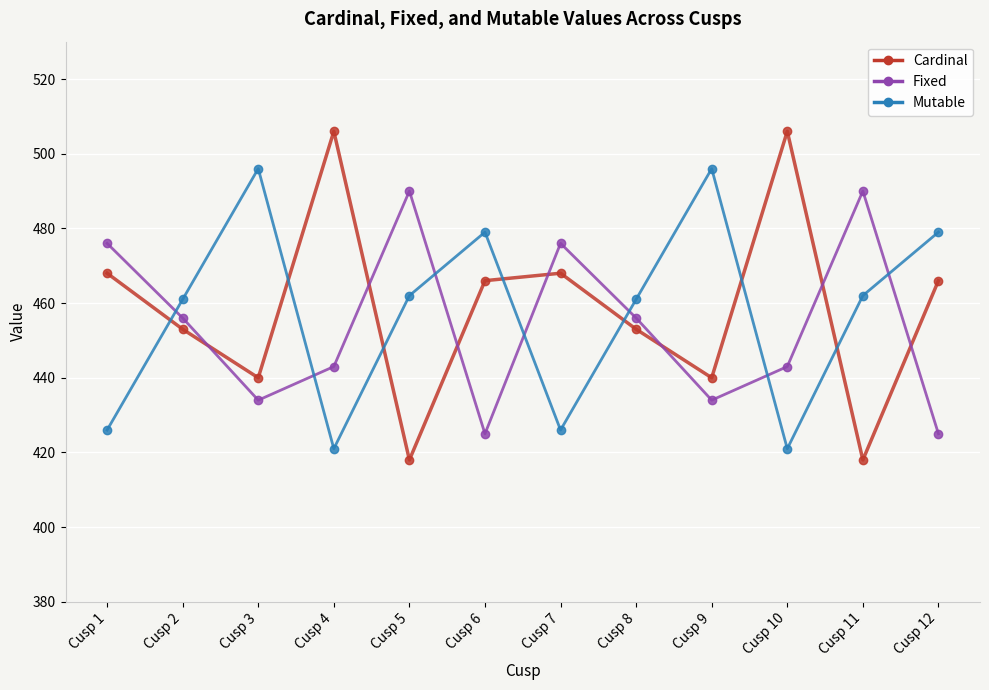

Which series has the largest range (max minus min)?

Cardinal